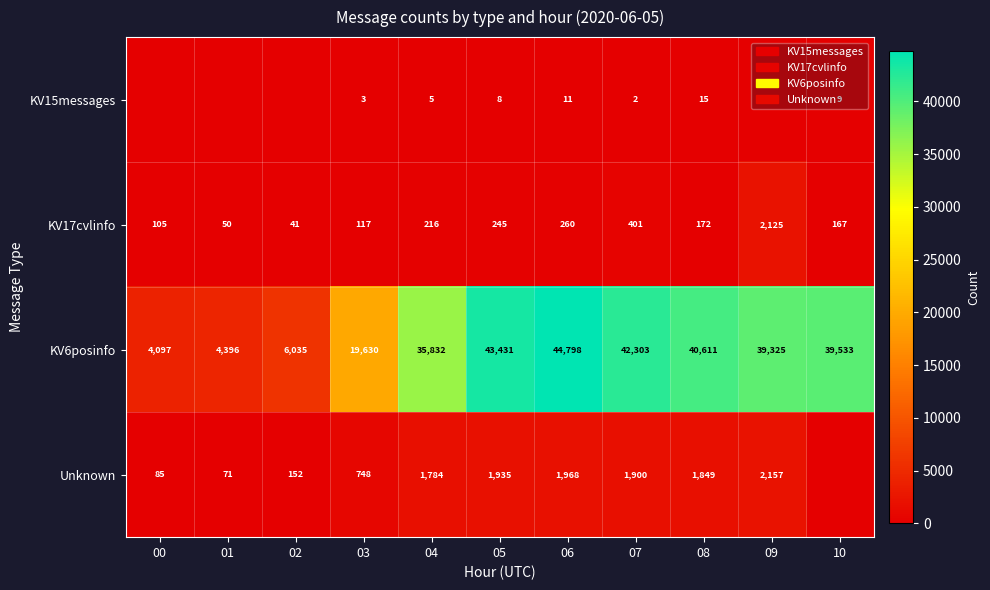

At how many categories does at least one series exceed 39328?

5